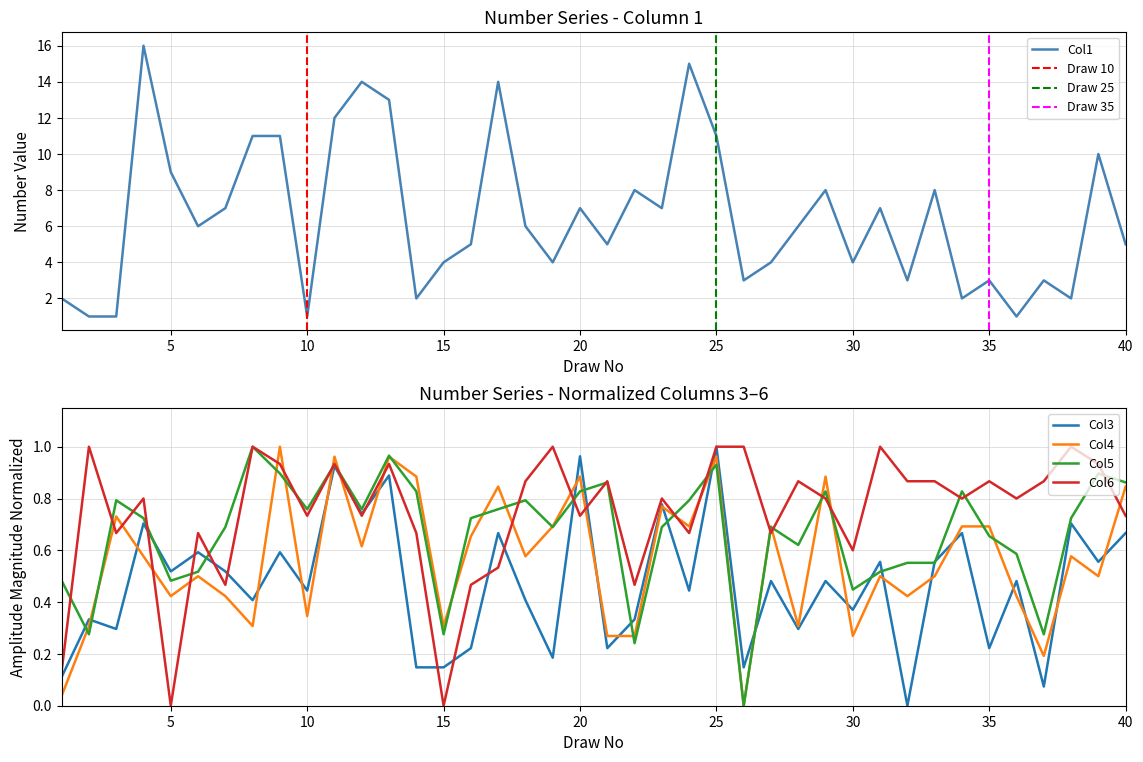

What is the value of the Col4 point at the 38th from the left?

0.6